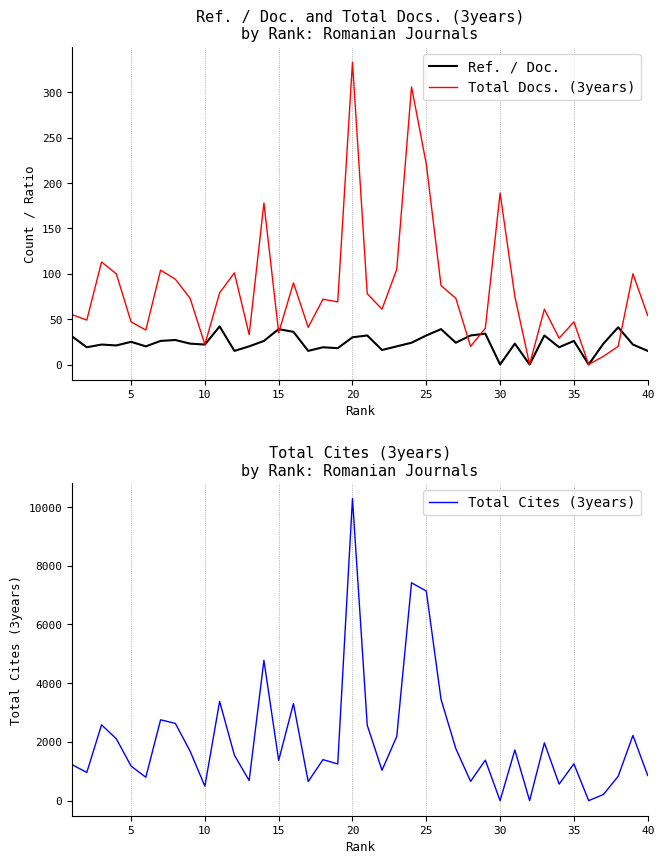

The value of Ref. / Doc. at 35 is 37. True or false?

False